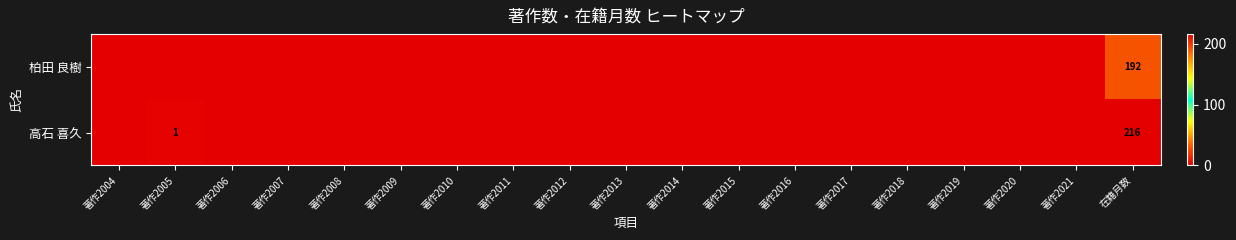

At how many categories does at least one series exceed 71?

1